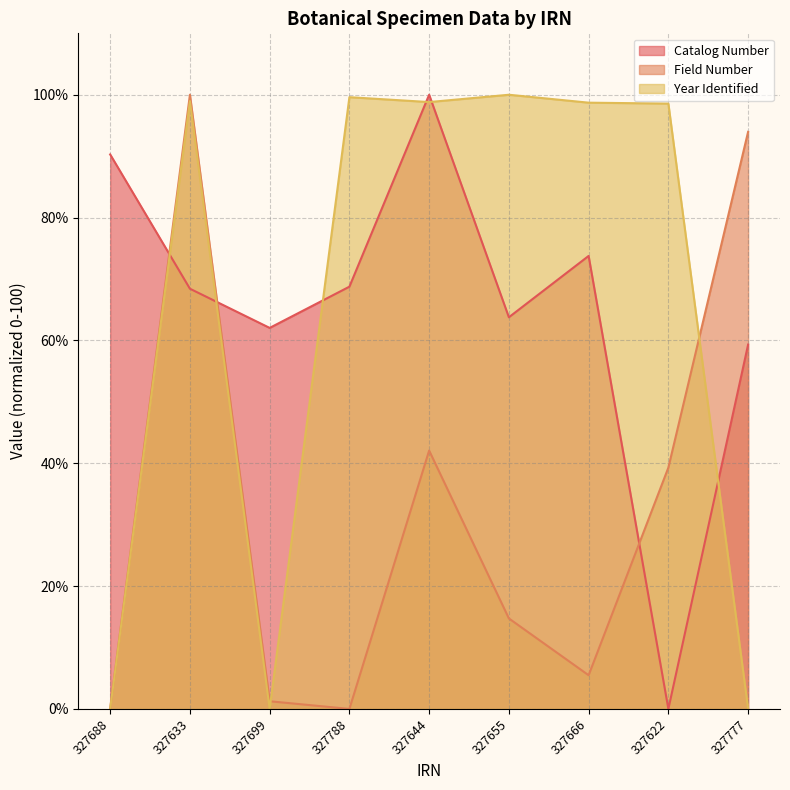

The value of Catalog Number at 327644 is 100.0. True or false?

True